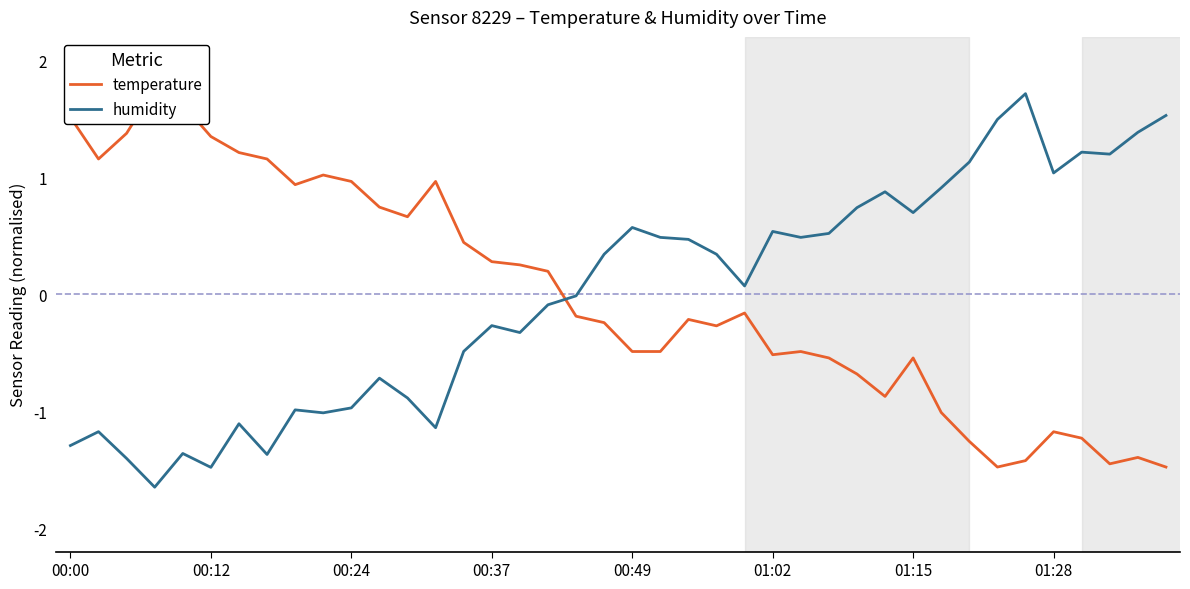

How many intersections are there between humidity and temperature?

1